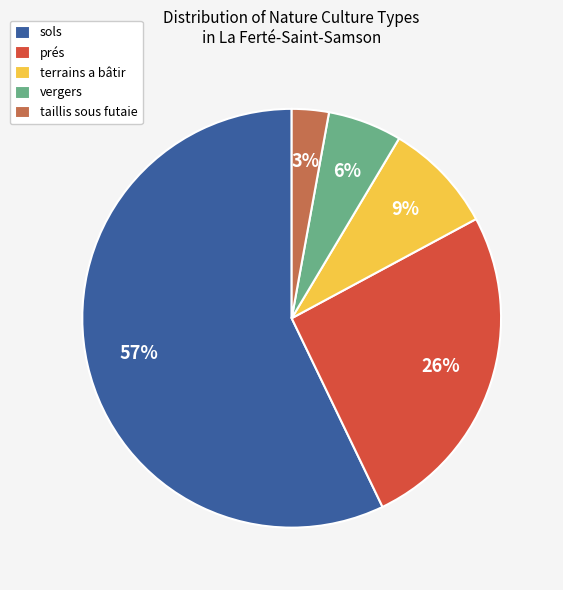

Between taillis sous futaie and sols, which is larger?

sols